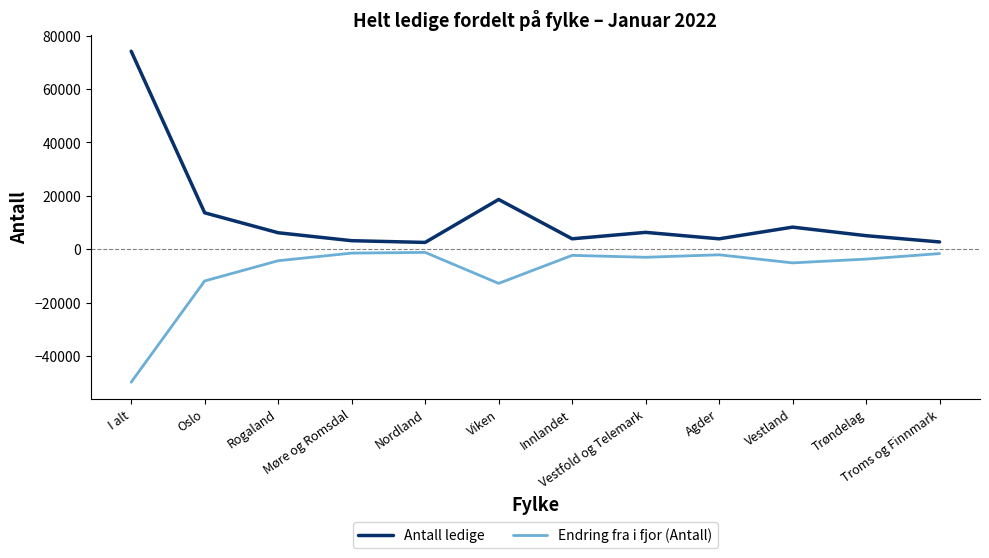

True or false: Endring fra i fjor (Antall) and Antall ledige cross at least once.

False